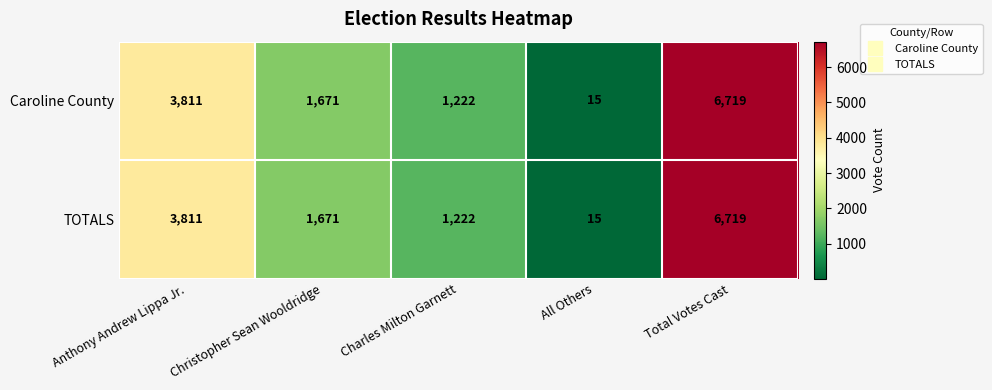

At how many categories does at least one series exceed 3899?

1